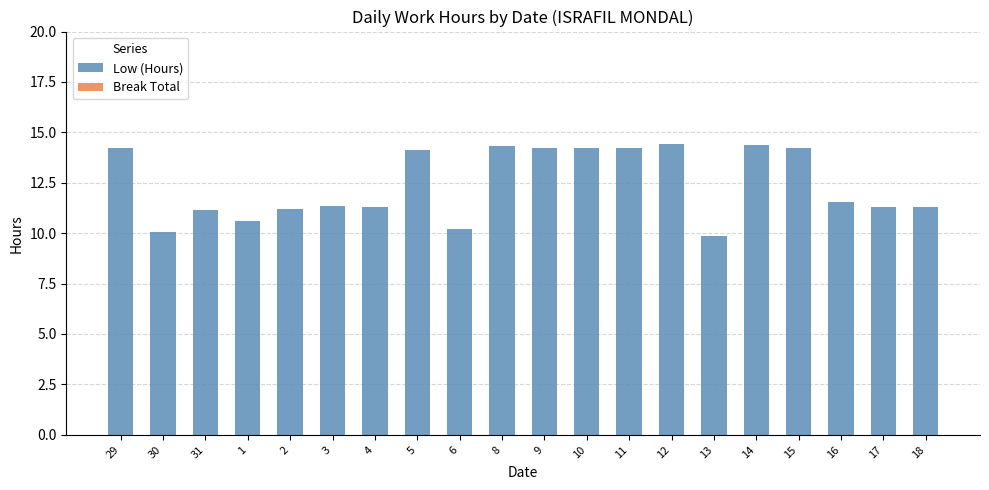

What position from the left is 17?

19